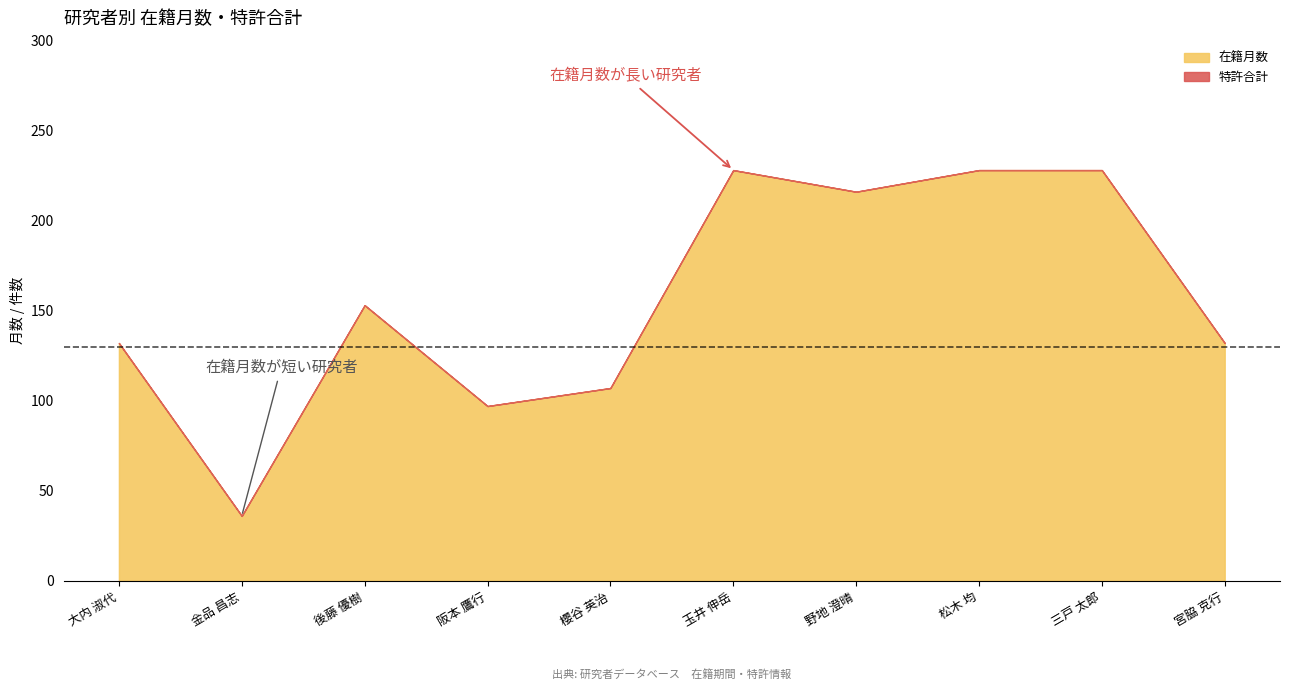

What is the difference between the maximum and minimum values in the 在籍月数 series?

192